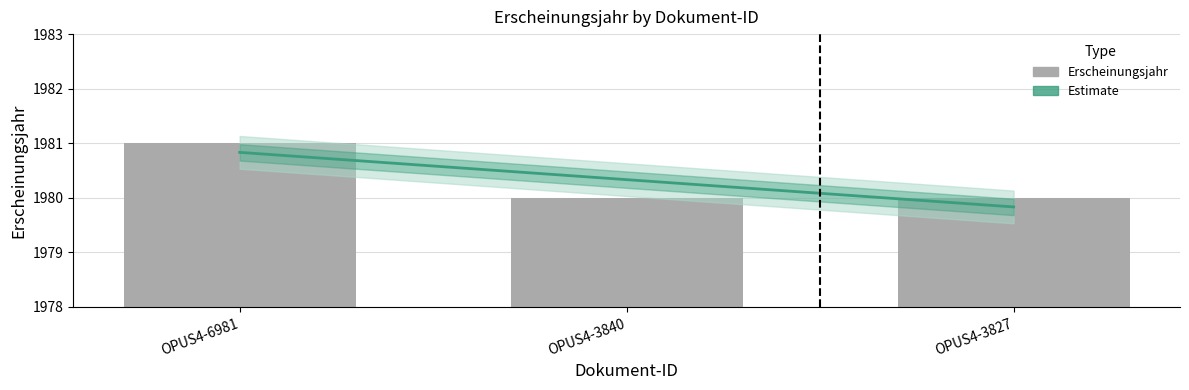

Count the number of categories in the chart.

3